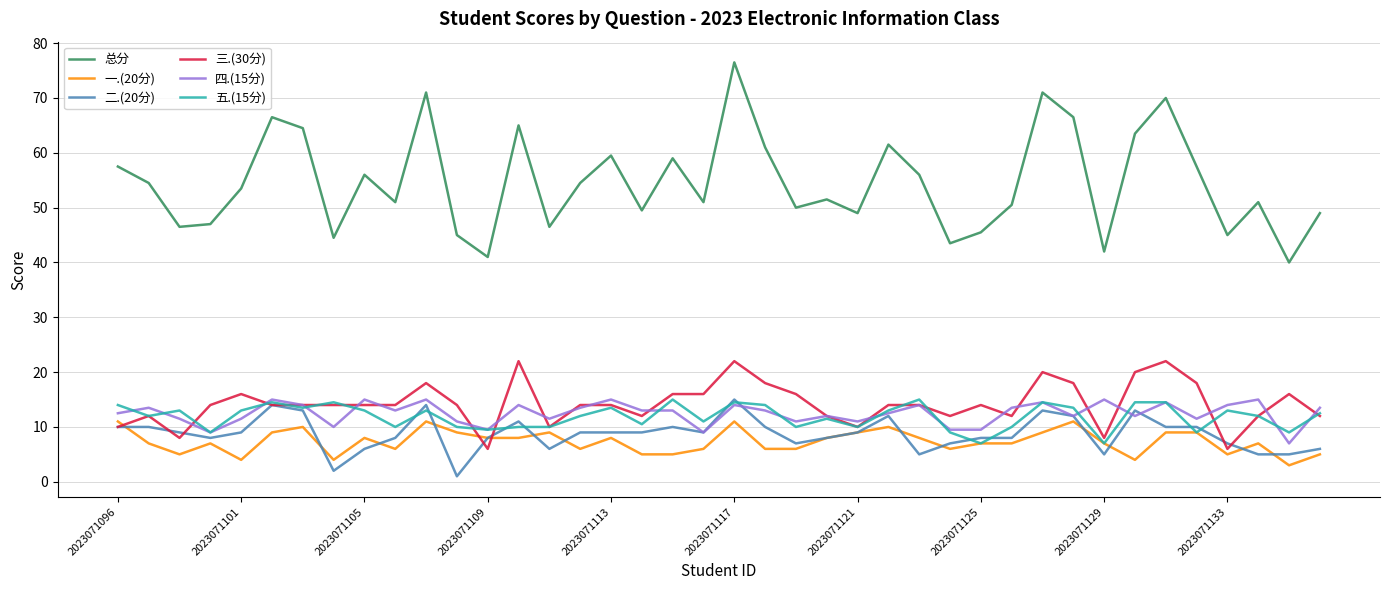

True or false: 一.(20分) and 总分 cross at least once.

False